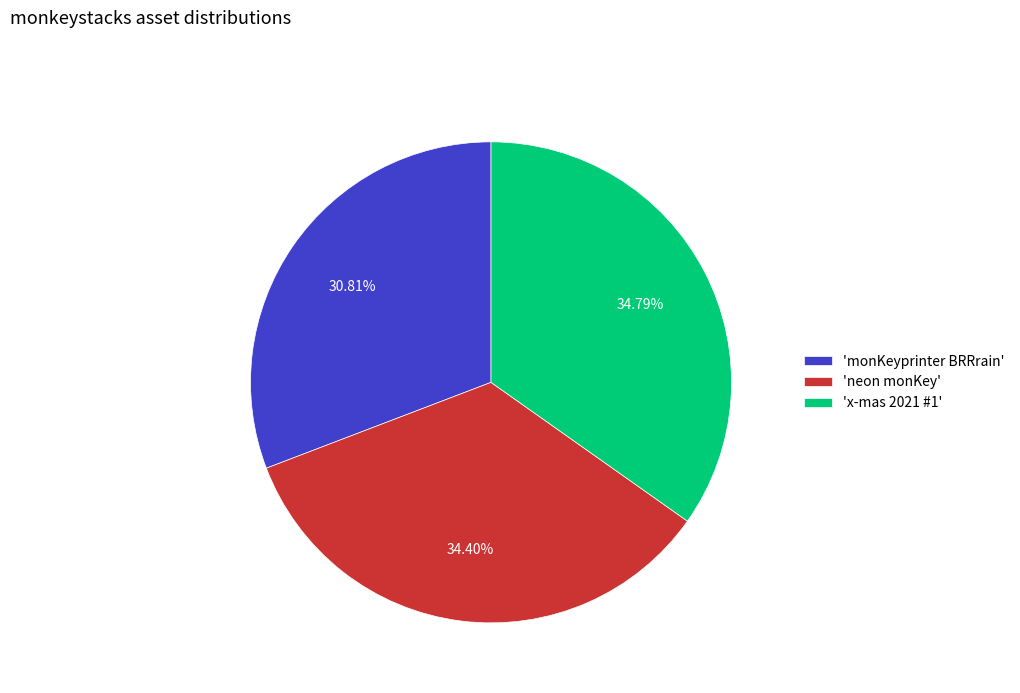

Does any single category account for the majority?

No